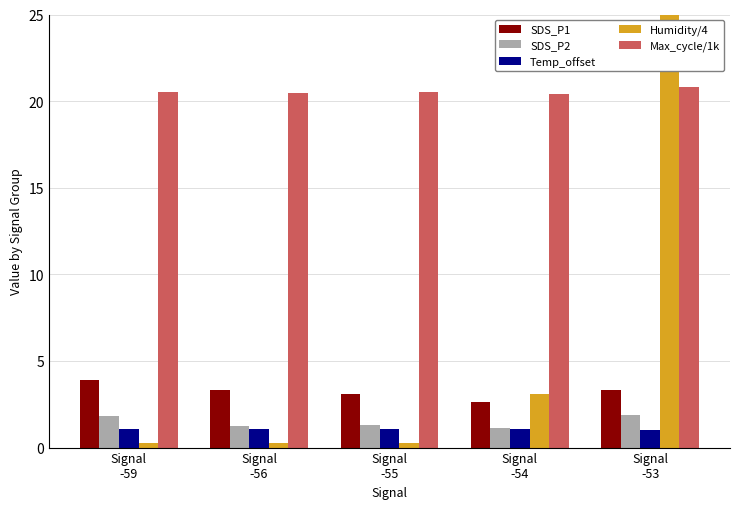

What are all the series names shown in the legend?

SDS_P1, SDS_P2, Temp_offset, Humidity/4, Max_cycle/1k